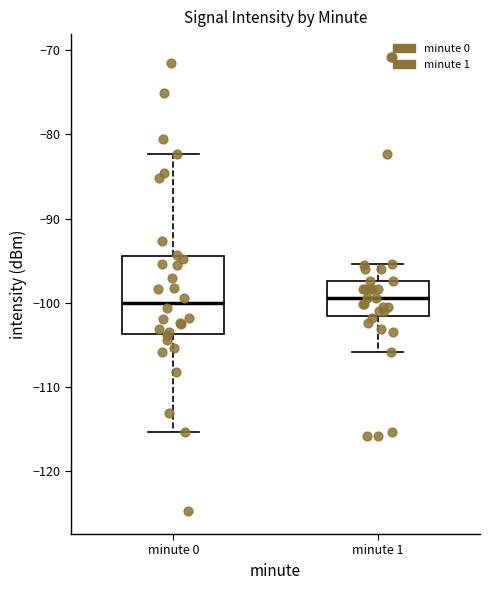

Reading left to right, transcribe this box plot: for each box, give where its median line is, the range the box spans, and where its two whiskers end, as read against the y-axis. The values are not printed on the chart, so give them approximately, as read against the axis.

minute 0: median -100, box -104 to -95, whiskers -115 to -82
minute 1: median -99, box -102 to -97, whiskers -106 to -95